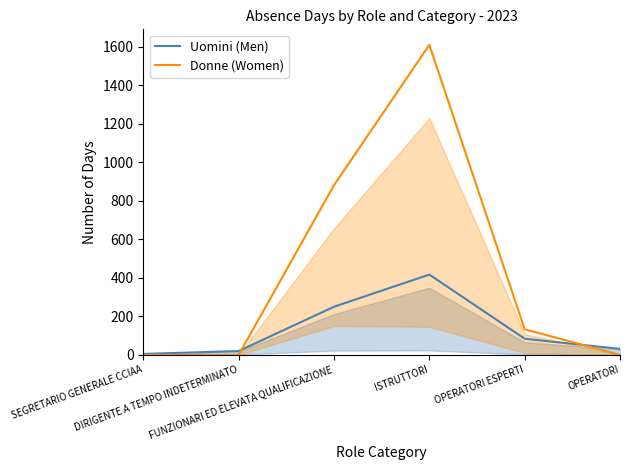

At which category is the sum across all series the highest?

ISTRUTTORI